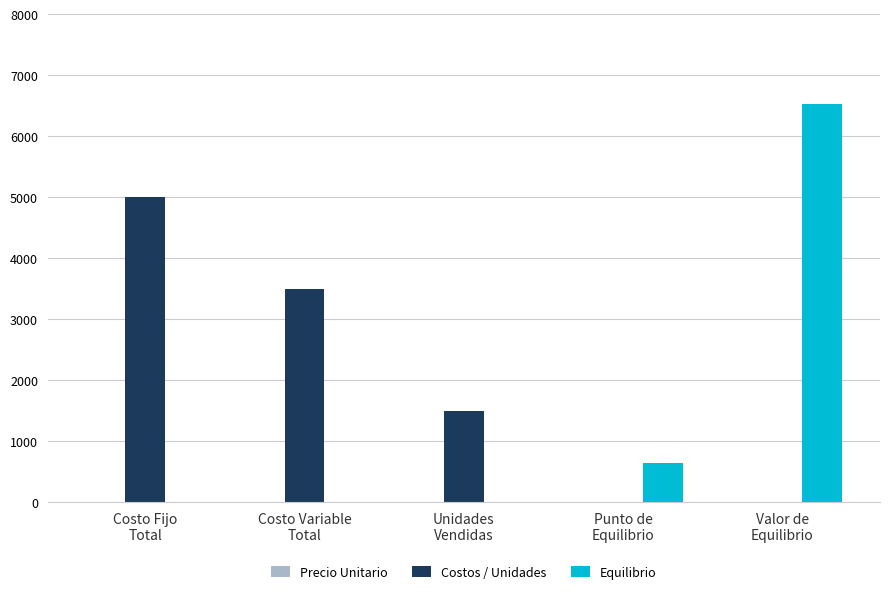

Which series has the largest total across all categories?

Costos / Unidades